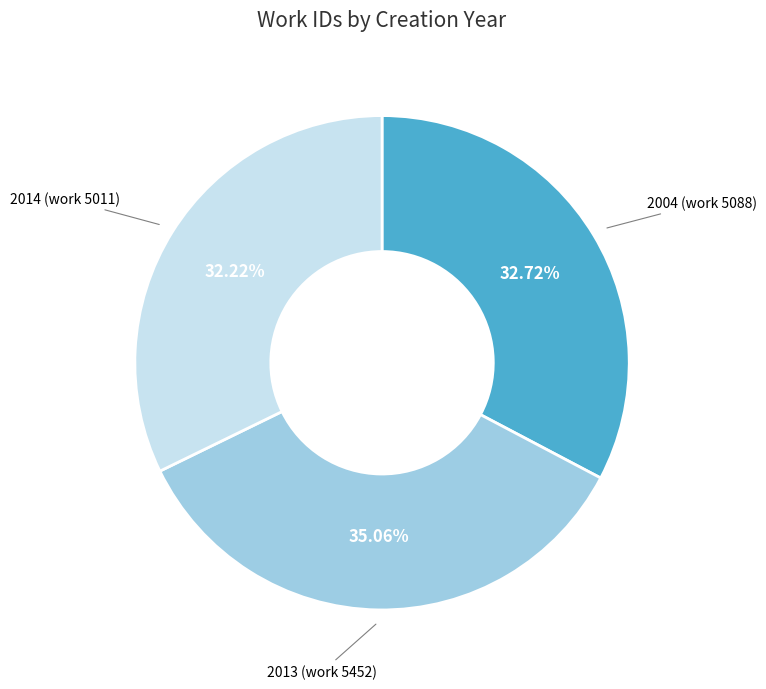

Is there any slice that represents more than half of the pie?

No